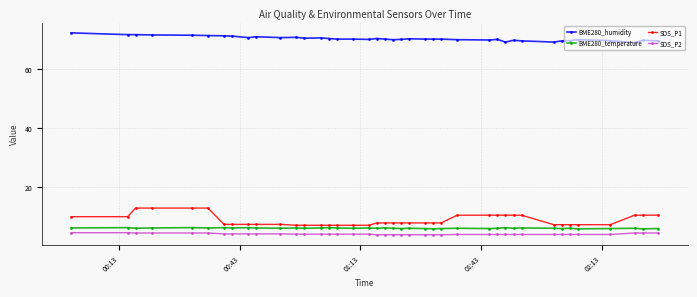

What is the value of the SDS_P2 point at the 23rd from the left?

4.0